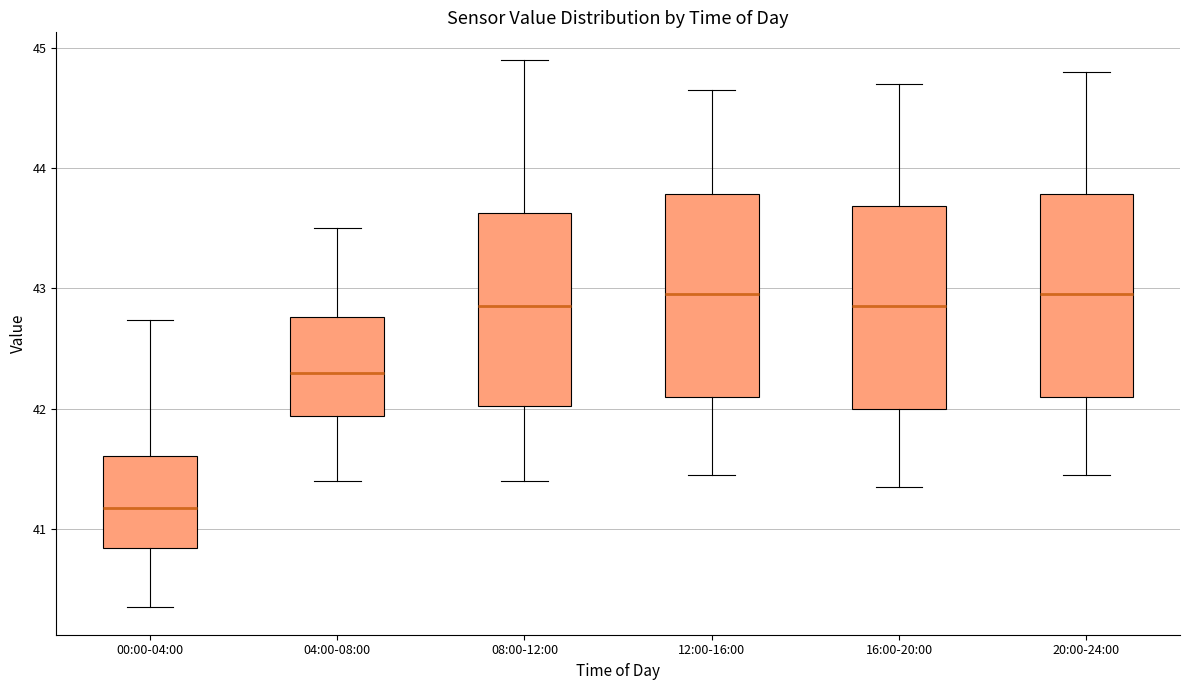

Reading left to right, transcribe this box plot: for each box, give where its median line is, the range the box spans, and where its two whiskers end, as read against the y-axis. The values are not printed on the chart, so give them approximately, as read against the axis.

00:00-04:00: median 41.2, box 40.8 to 41.6, whiskers 40.4 to 42.7
04:00-08:00: median 42.3, box 41.9 to 42.8, whiskers 41.4 to 43.5
08:00-12:00: median 42.9, box 42.0 to 43.6, whiskers 41.4 to 44.9
12:00-16:00: median 43.0, box 42.1 to 43.8, whiskers 41.5 to 44.7
16:00-20:00: median 42.9, box 42.0 to 43.7, whiskers 41.4 to 44.7
20:00-24:00: median 43.0, box 42.1 to 43.8, whiskers 41.5 to 44.8